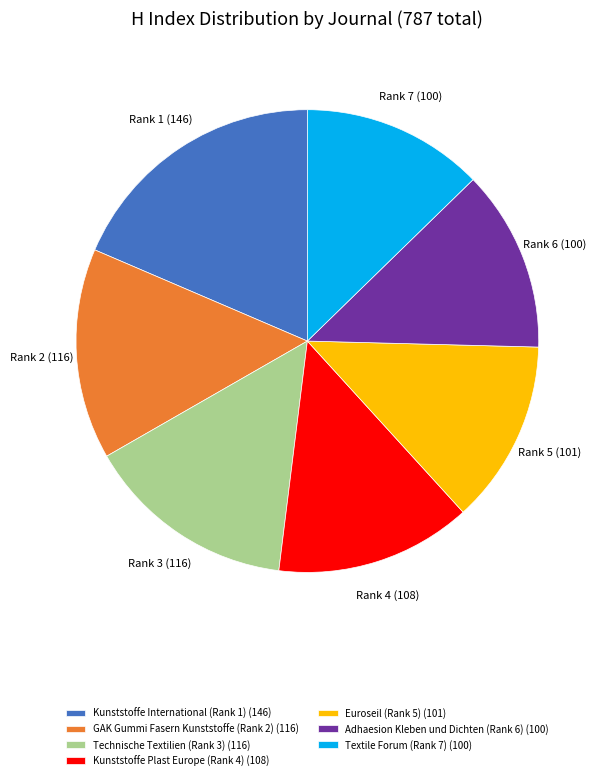

Count the number of slices in the pie.

7